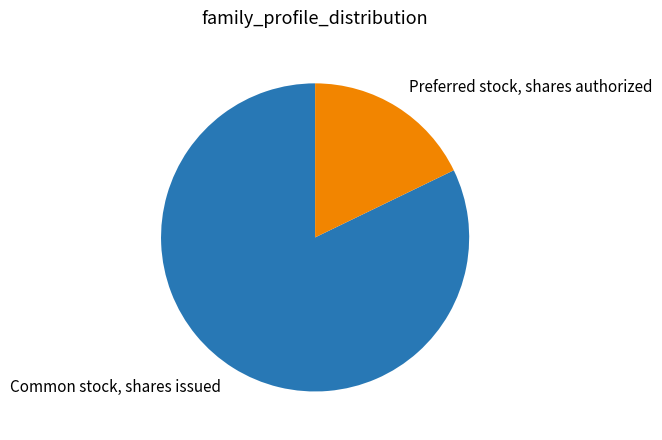

Do Preferred stock, shares authorized and Common stock, shares issued together represent more than half of the pie?

Yes